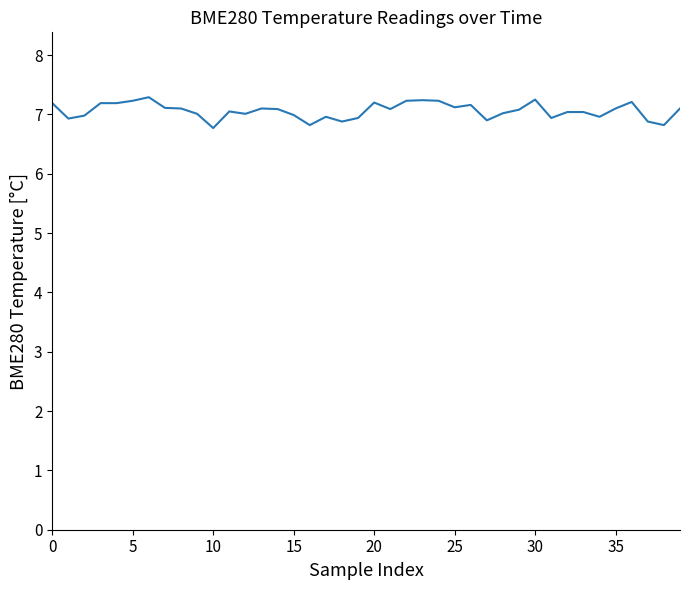

What is the greatest value displayed?

7.3